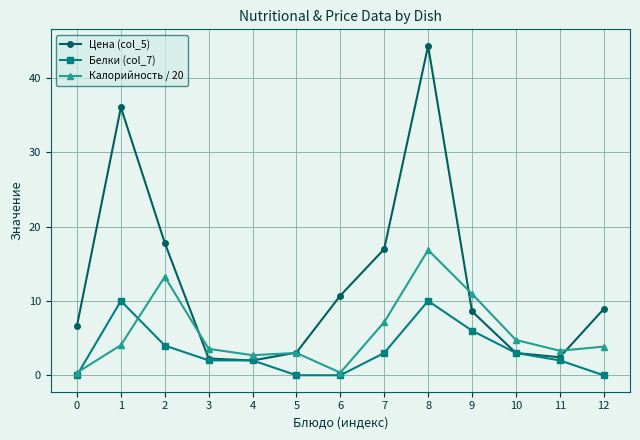

What is the maximum value shown in the chart?

44.3